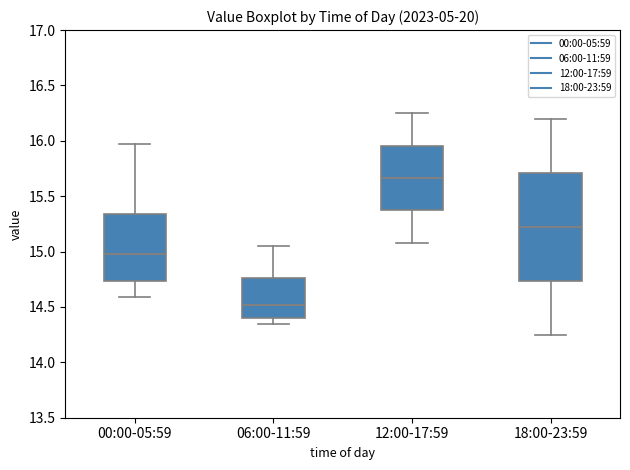

Reading left to right, read every box against the y-axis: the position of its median line, the range the box covers, and the ends of its whiskers. The values are not printed on the chart, so give them approximately, as read against the axis.

00:00-05:59: median 15.00, box 14.75 to 15.35, whiskers 14.60 to 15.95
06:00-11:59: median 14.50, box 14.40 to 14.75, whiskers 14.35 to 15.05
12:00-17:59: median 15.65, box 15.35 to 15.95, whiskers 15.10 to 16.25
18:00-23:59: median 15.25, box 14.75 to 15.70, whiskers 14.25 to 16.20